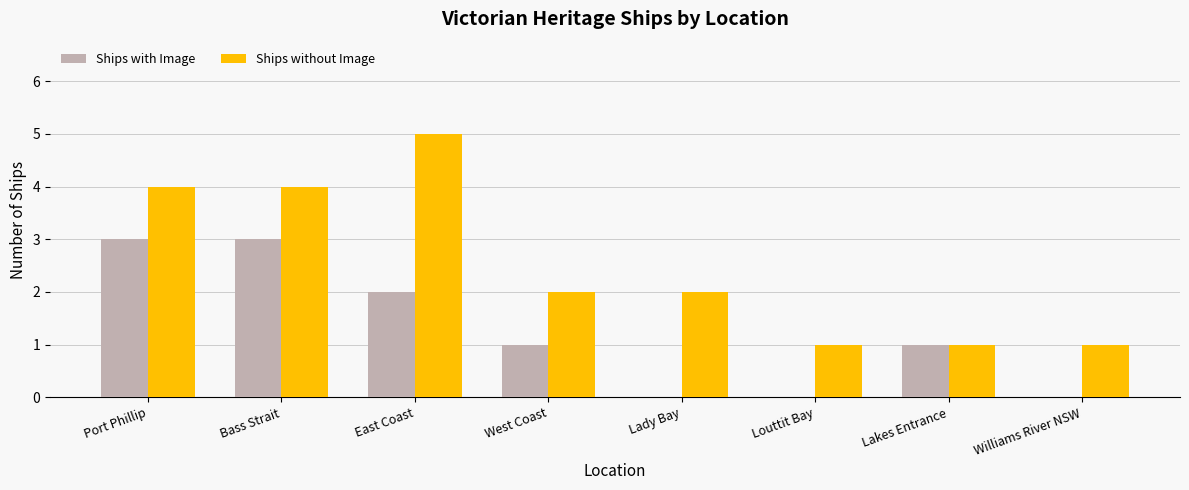

Which series has the widest spread of values?

Ships without Image